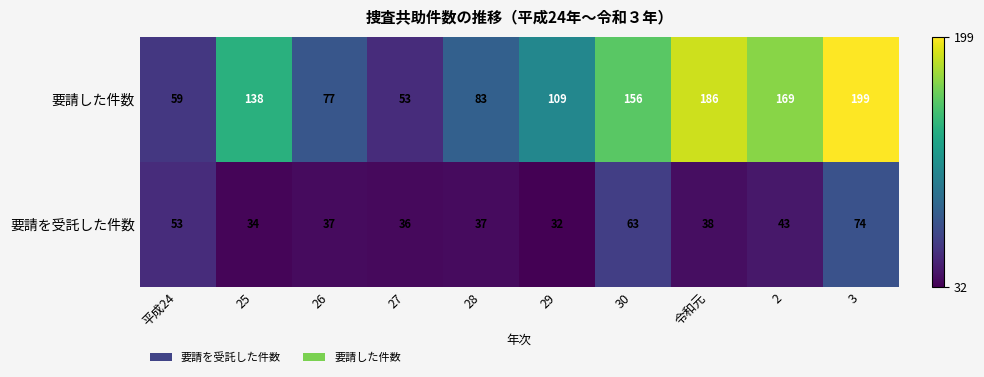

Rank the series by their average value, from highest to lowest.

要請した件数, 要請を受託した件数